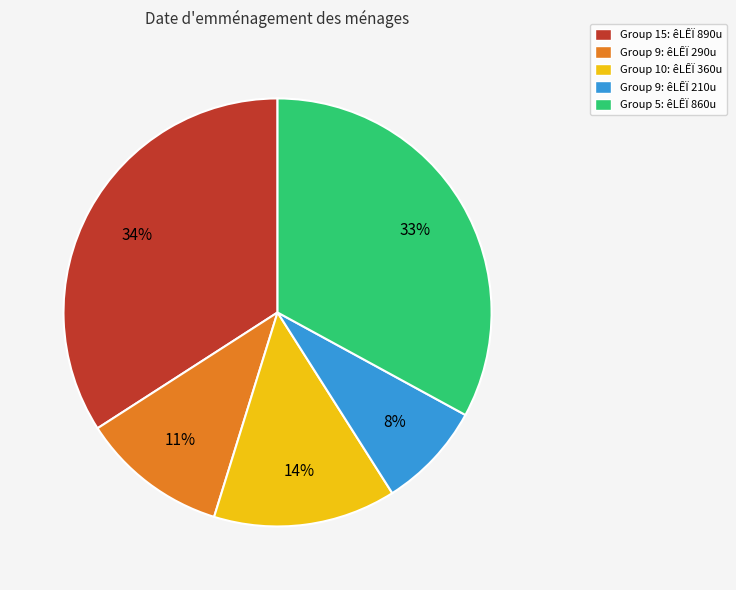

Which has a higher value, Group 9: êLÊÏ 210u or Group 9: êLÊÏ 290u?

Group 9: êLÊÏ 290u